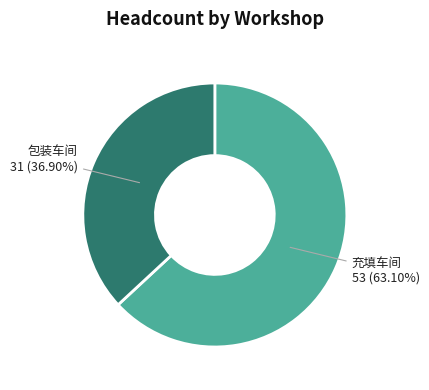

What portion of the pie excludes 包装车间?

63.1%